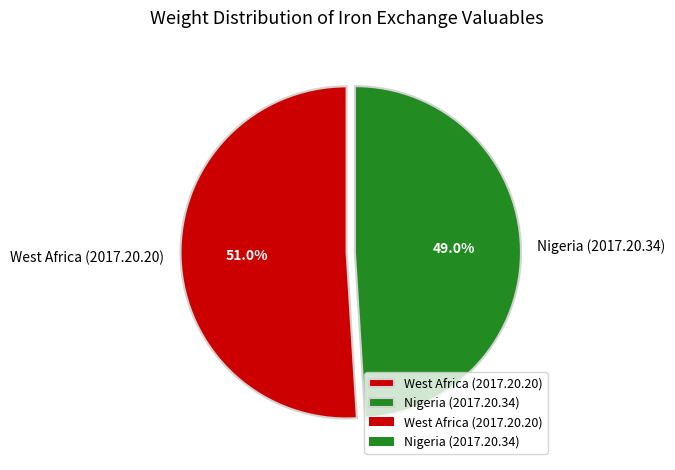

Which category has the smallest portion of the pie?

Nigeria (2017.20.34)